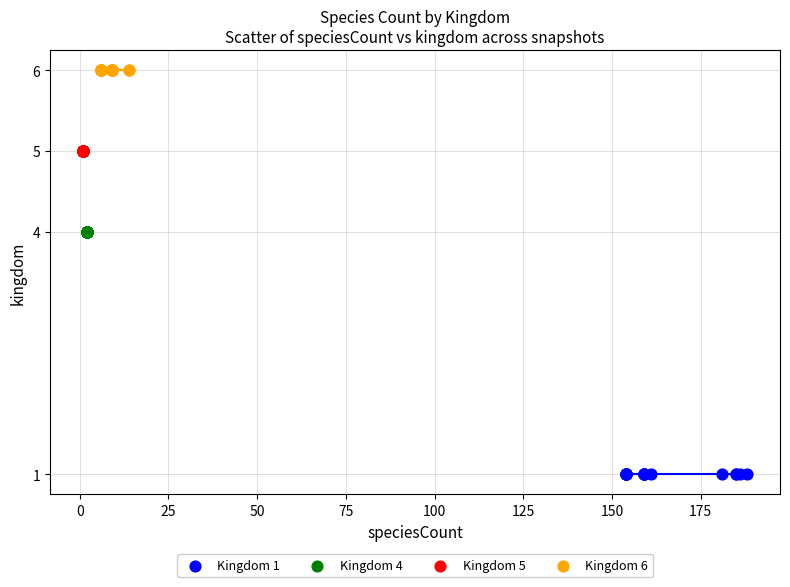

What are all the series names shown in the legend?

Kingdom 1, Kingdom 4, Kingdom 5, Kingdom 6